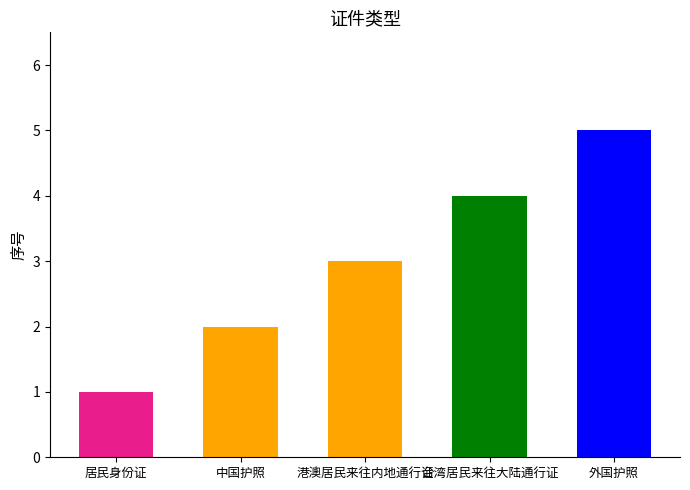

Reading left to right, list all the values displayed in this chart.

居民身份证=1	中国护照=2	港澳居民来往内地通行证=3	台湾居民来往大陆通行证=4	外国护照=5